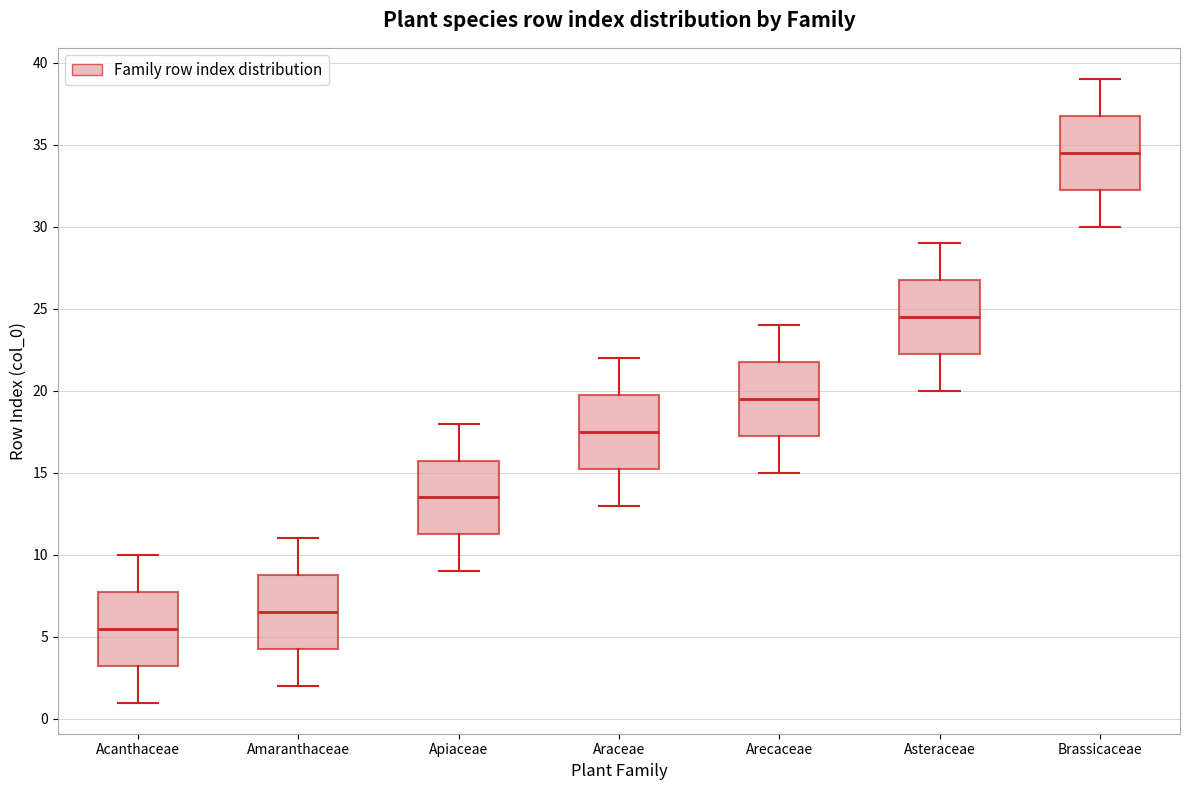

Reading left to right, transcribe this box plot: for each box, give where its median line is, the range the box spans, and where its two whiskers end, as read against the y-axis. The values are not printed on the chart, so give them approximately, as read against the axis.

Acanthaceae: median 5.5, box 3.5 to 8.0, whiskers 1.0 to 10.0
Amaranthaceae: median 6.5, box 4.5 to 9.0, whiskers 2.0 to 11.0
Apiaceae: median 13.5, box 11.5 to 16.0, whiskers 9.0 to 18.0
Araceae: median 17.5, box 15.5 to 20.0, whiskers 13.0 to 22.0
Arecaceae: median 19.5, box 17.5 to 22.0, whiskers 15.0 to 24.0
Asteraceae: median 24.5, box 22.5 to 27.0, whiskers 20.0 to 29.0
Brassicaceae: median 34.5, box 32.5 to 37.0, whiskers 30.0 to 39.0